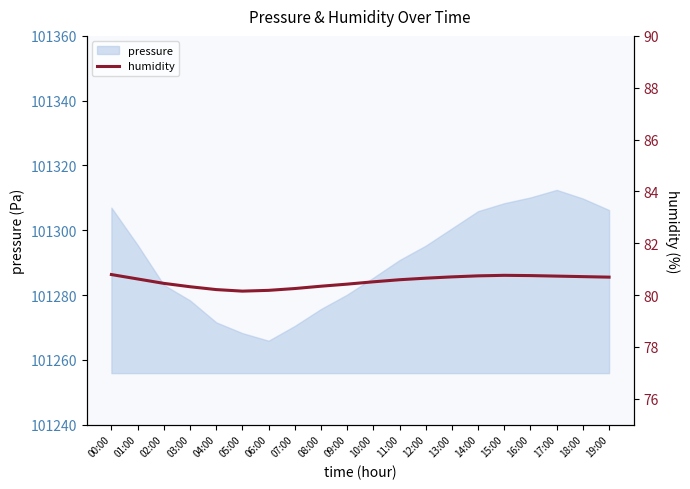

The value of pressure at 01:00 is 145618.9. True or false?

False